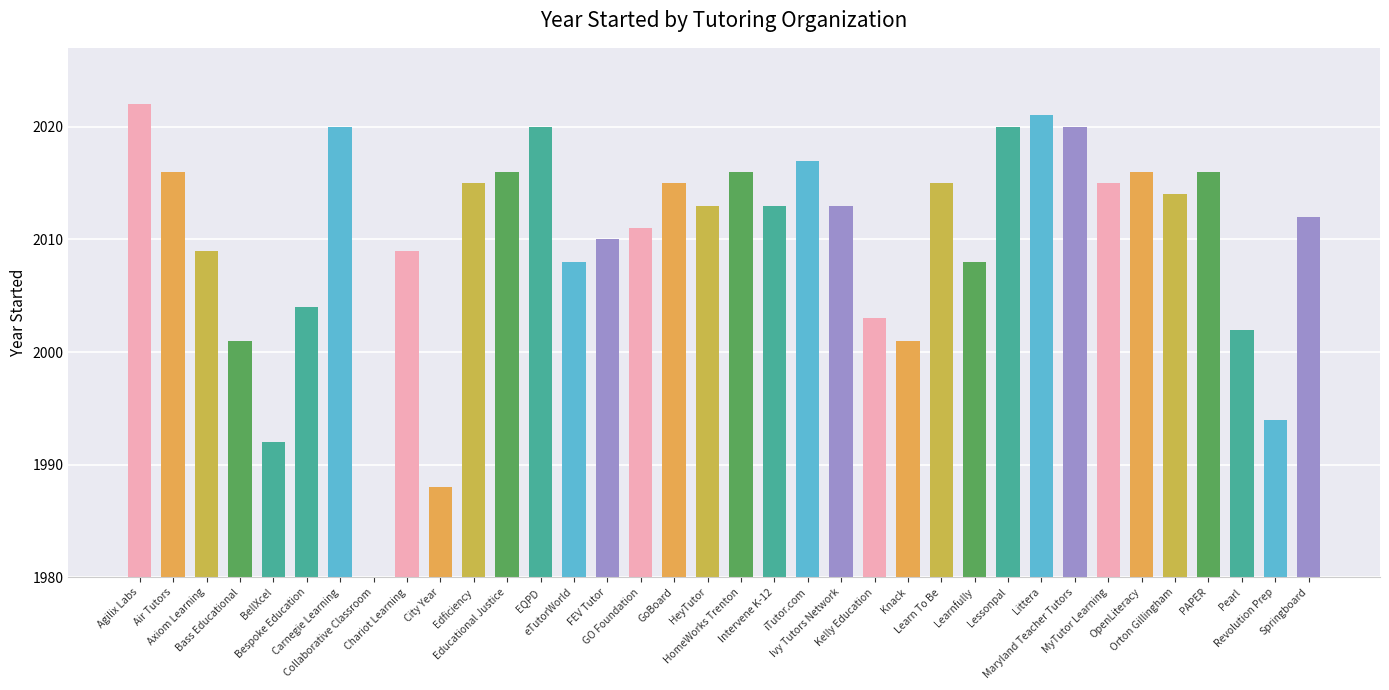

What is the change in value from Educational Justice to Littera?

+5